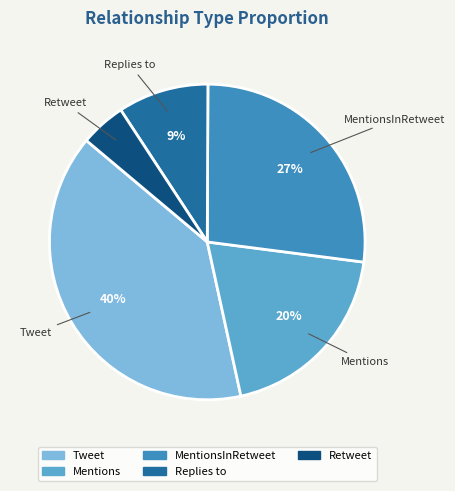

Does any single category account for the majority?

No